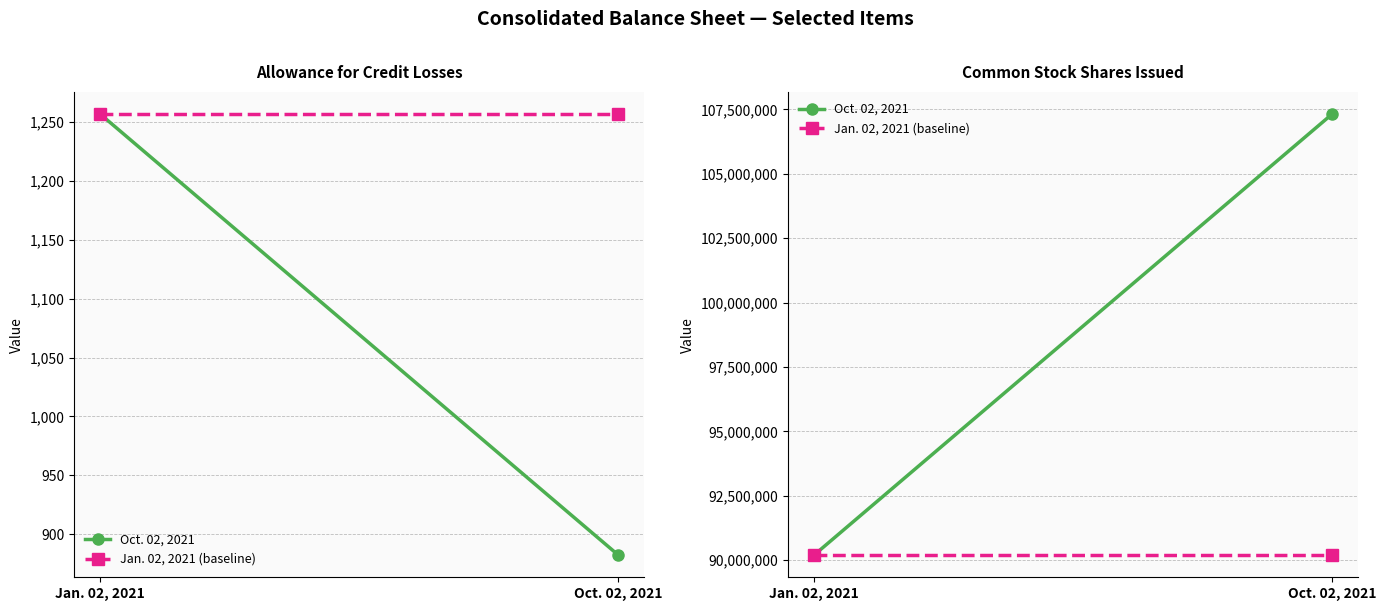

Is it true that Oct. 02, 2021 equals 50464430 at Jan. 02, 2021?

False